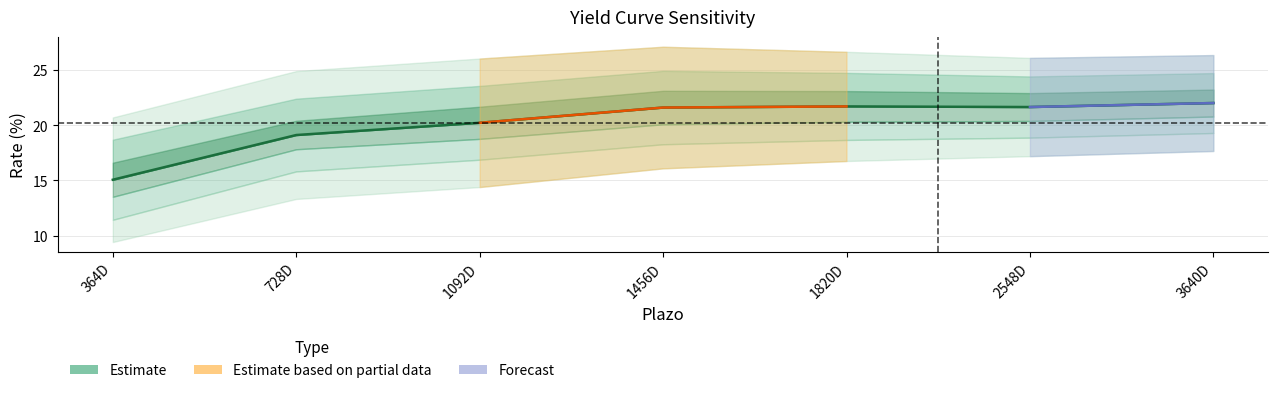

Does the chart have visible grid lines?

Yes